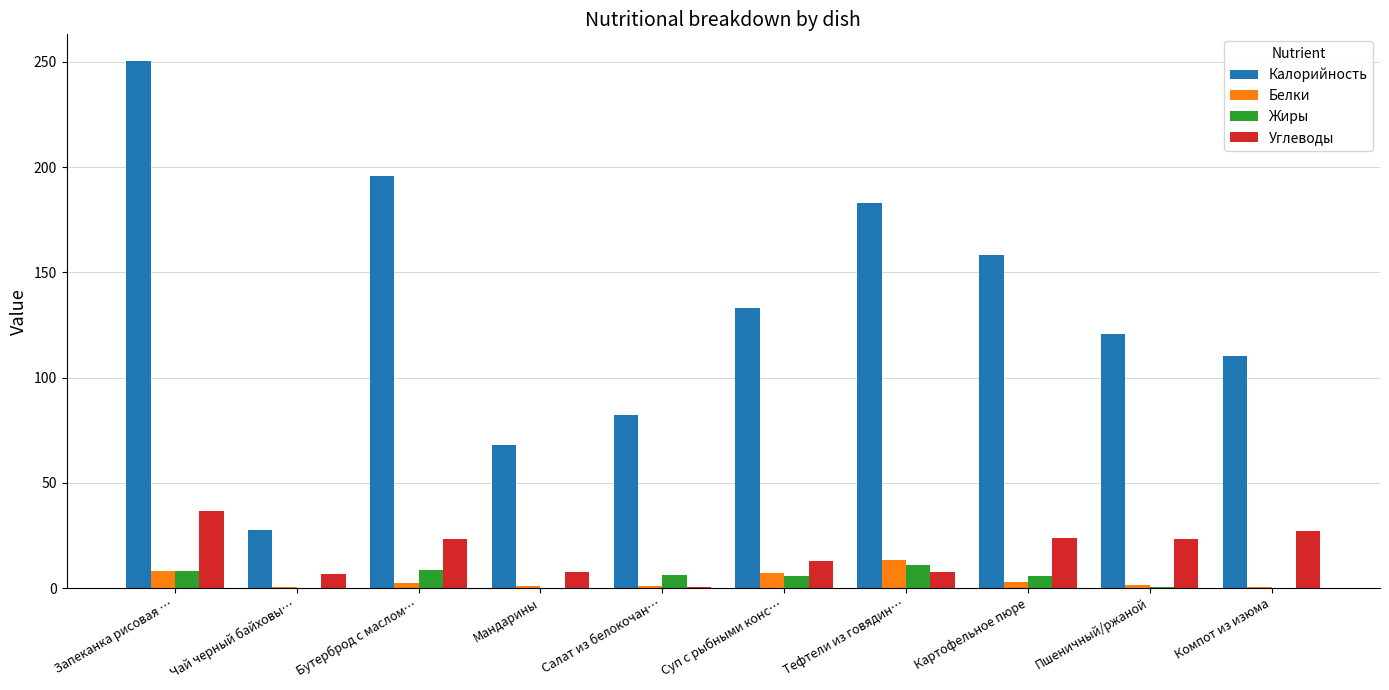

What is the total value across all series at Запеканка рисовая …?

303.6